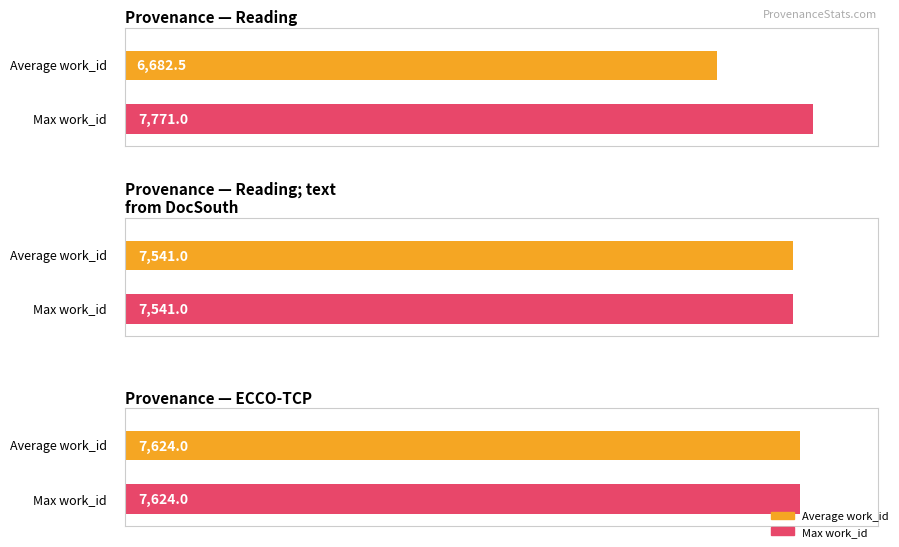

True or false: the data shows 12157 at Reading.

False